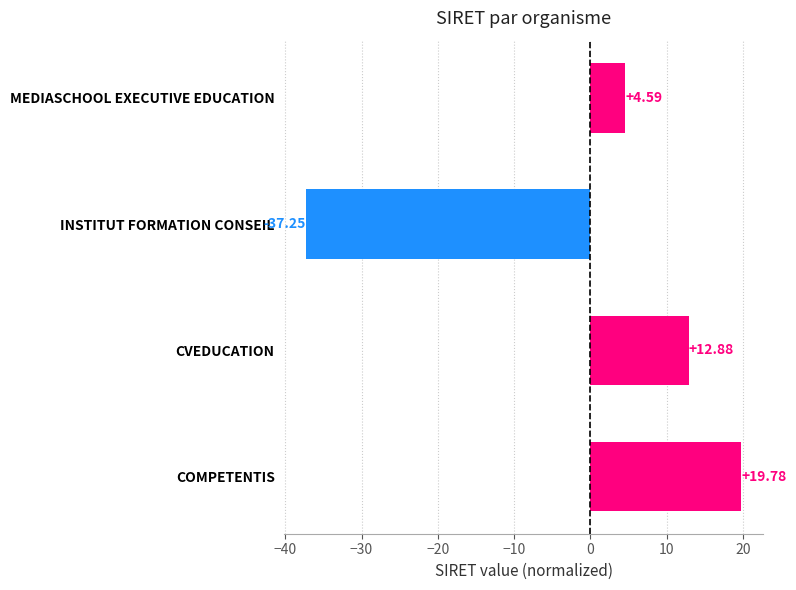

List the labels in order of value, smallest first.

INSTITUT FORMATION CONSEIL, MEDIASCHOOL EXECUTIVE EDUCATION, CVEDUCATION, COMPETENTIS